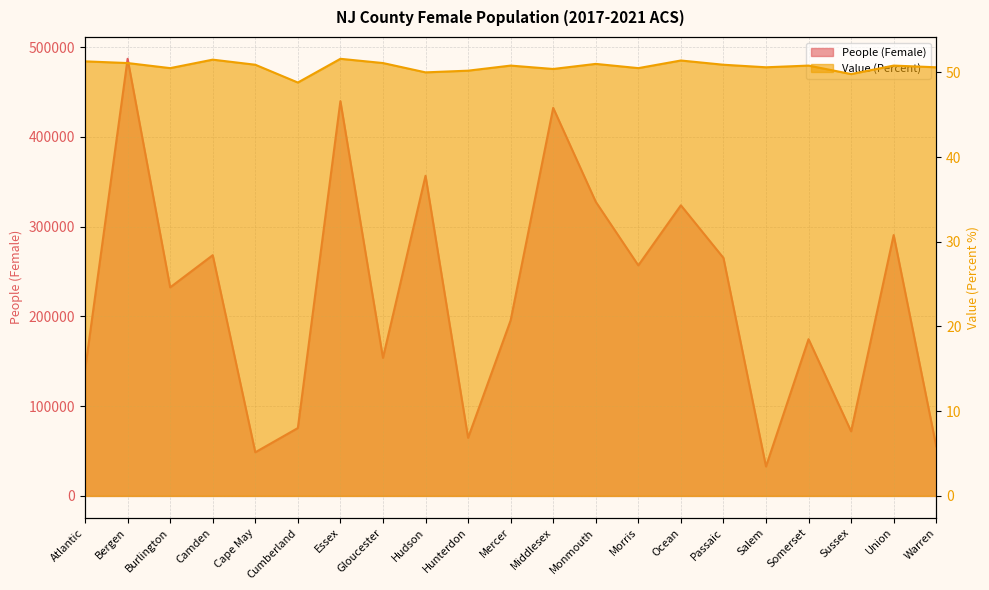

What is the label of the 9th point from the left?

Hudson